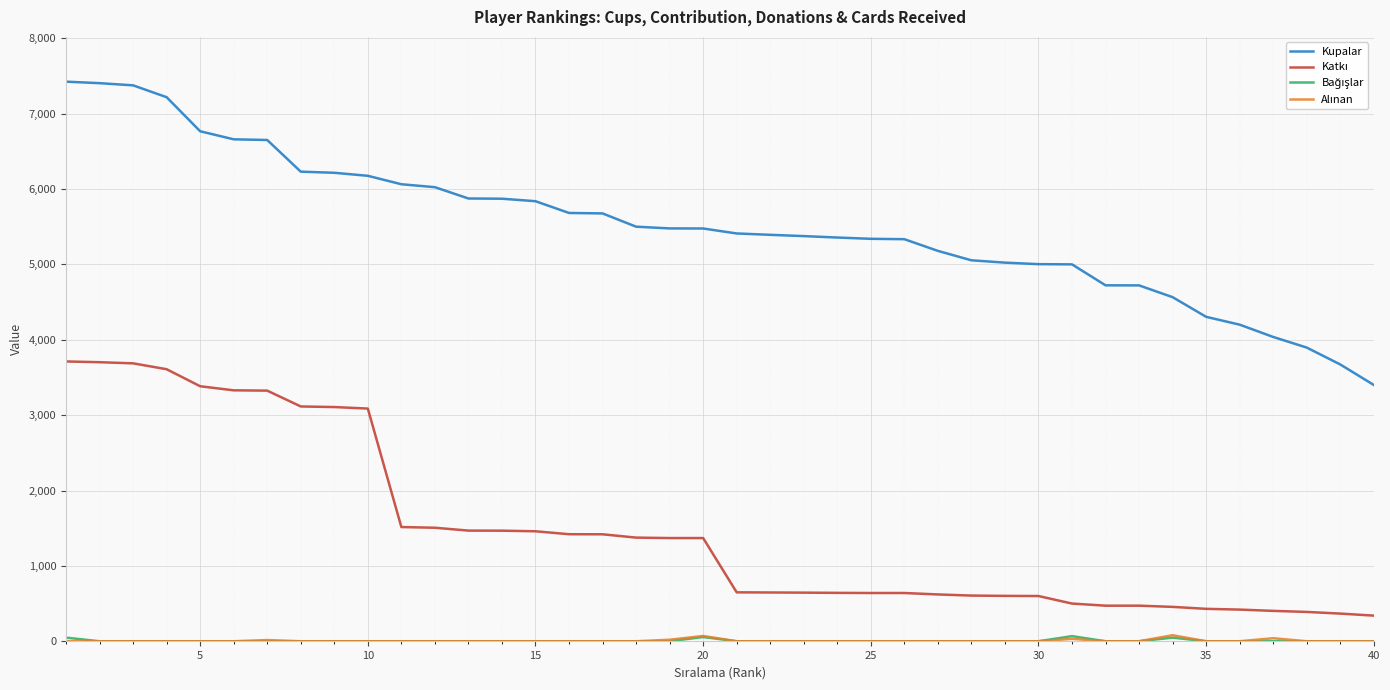

Which series has the largest total across all categories?

Kupalar